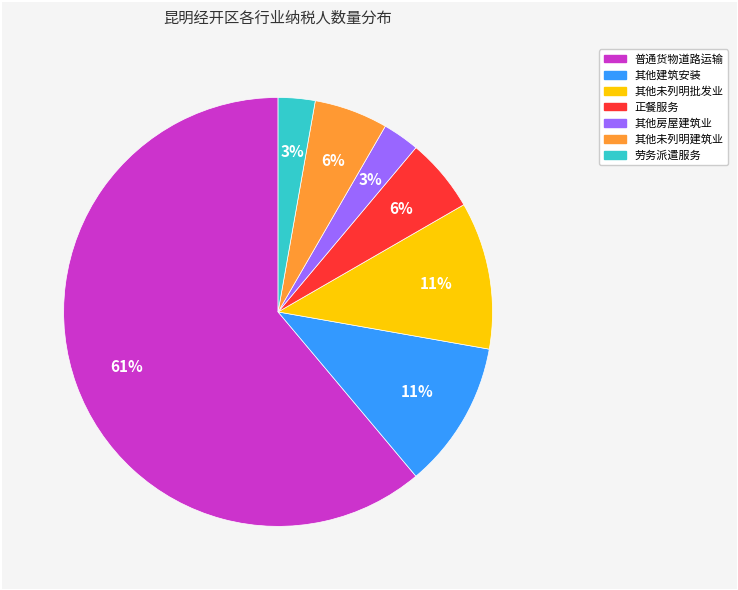

Is there any slice that represents more than half of the pie?

Yes